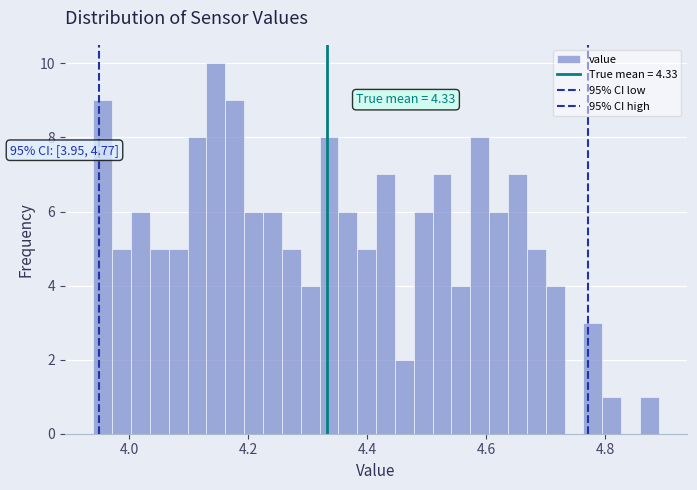

Read against the x-axis, roughly where is the centre of the tallest bar?

4.14